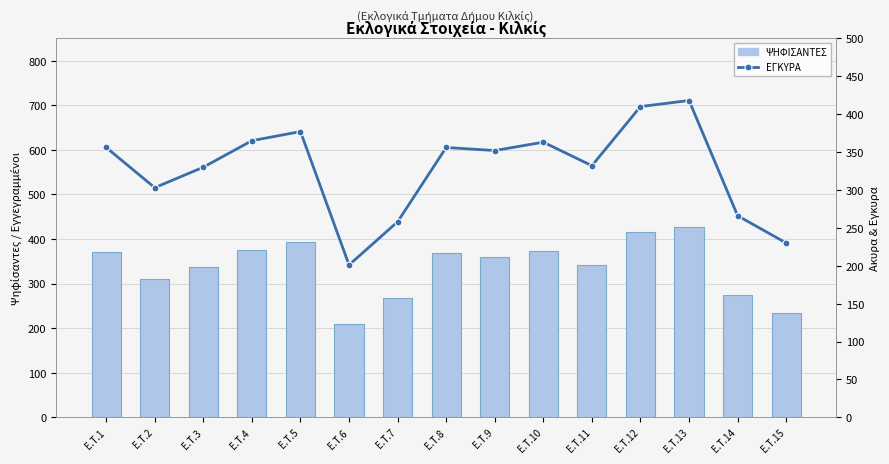

Which series has the largest total across all categories?

ΨΗΦΙΣΑΝΤΕΣ